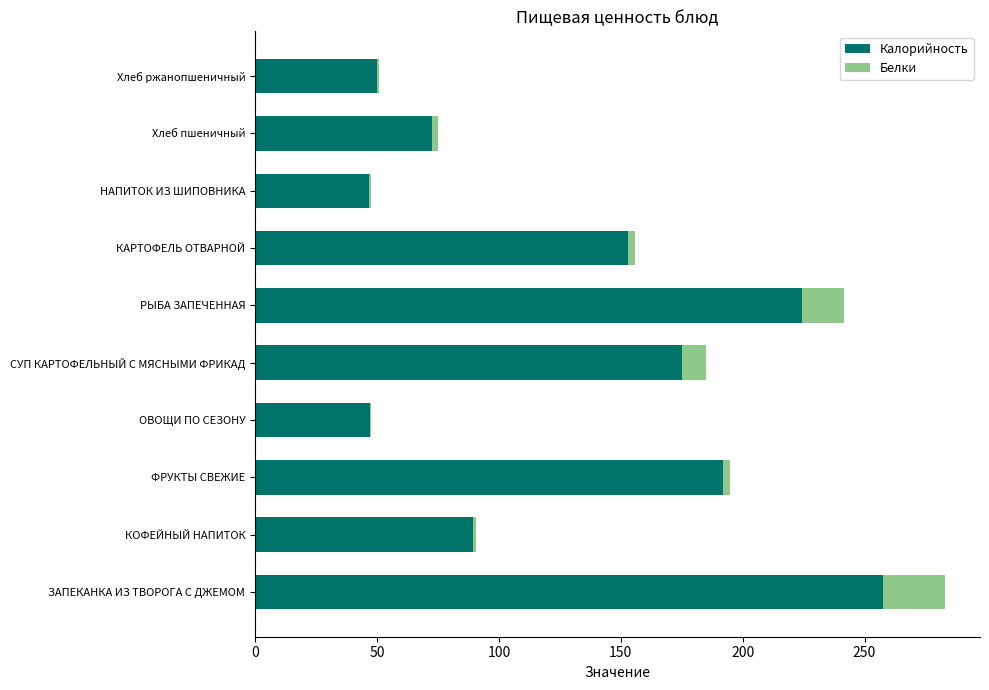

True or false: Калорийность has a value of 192.0 at ФРУКТЫ СВЕЖИЕ.

True